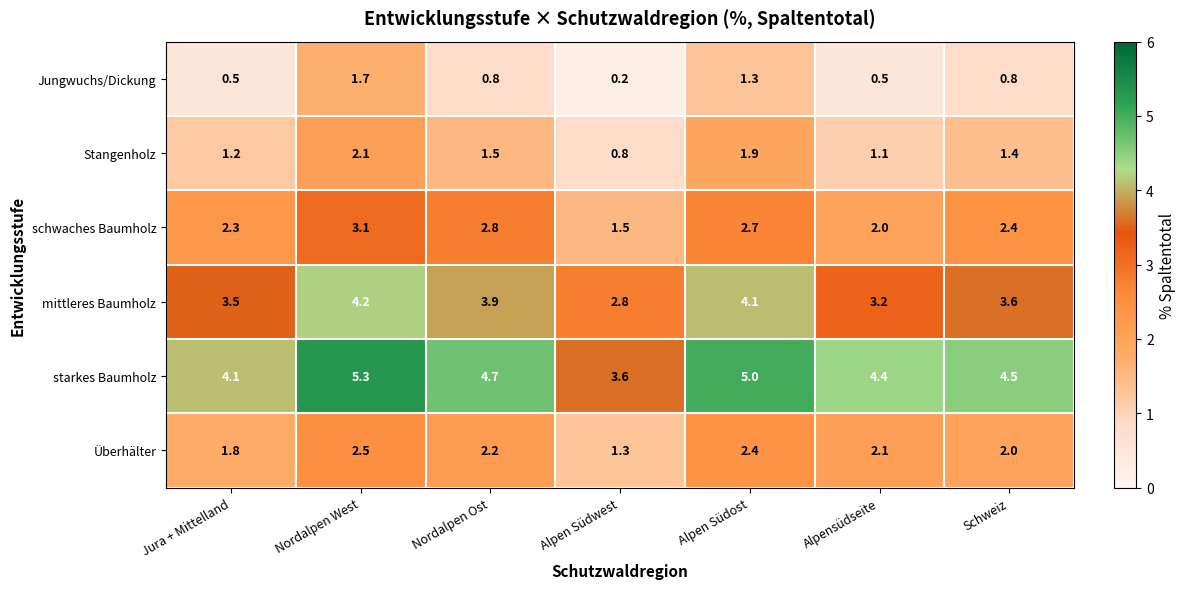

The Überhälter series shows 3.2 at Nordalpen Ost. True or false?

False